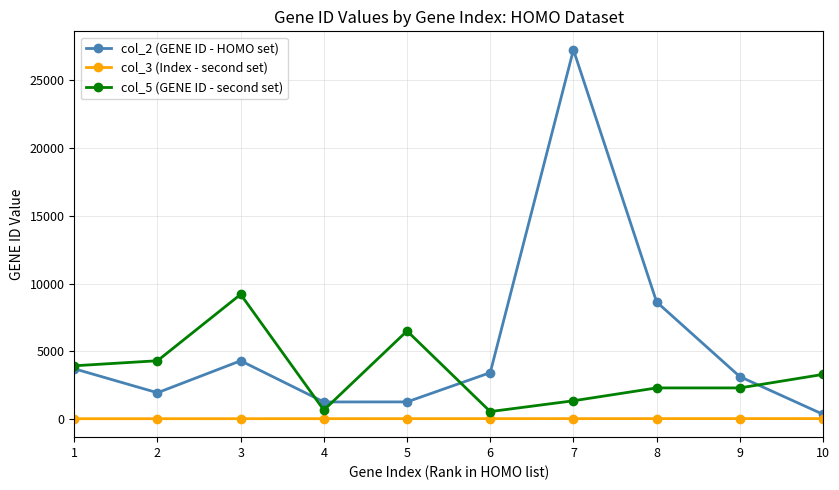

At which category is the sum across all series the highest?

7